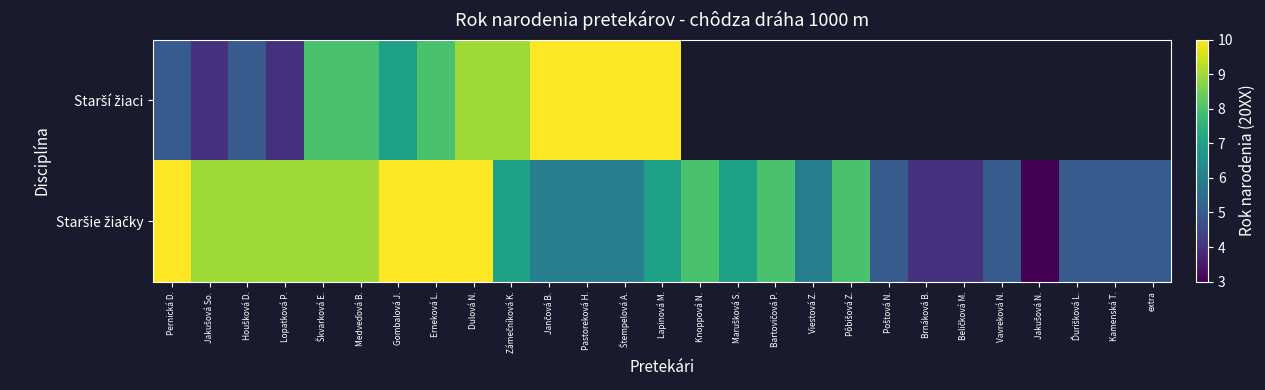

Is the value of Staršie žiačky at Dulová N. greater than the value of Starší žiaci at Marušková S.?

No